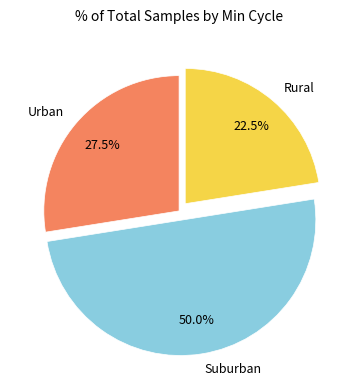

What is the total percentage of Urban and Rural?

50.0%